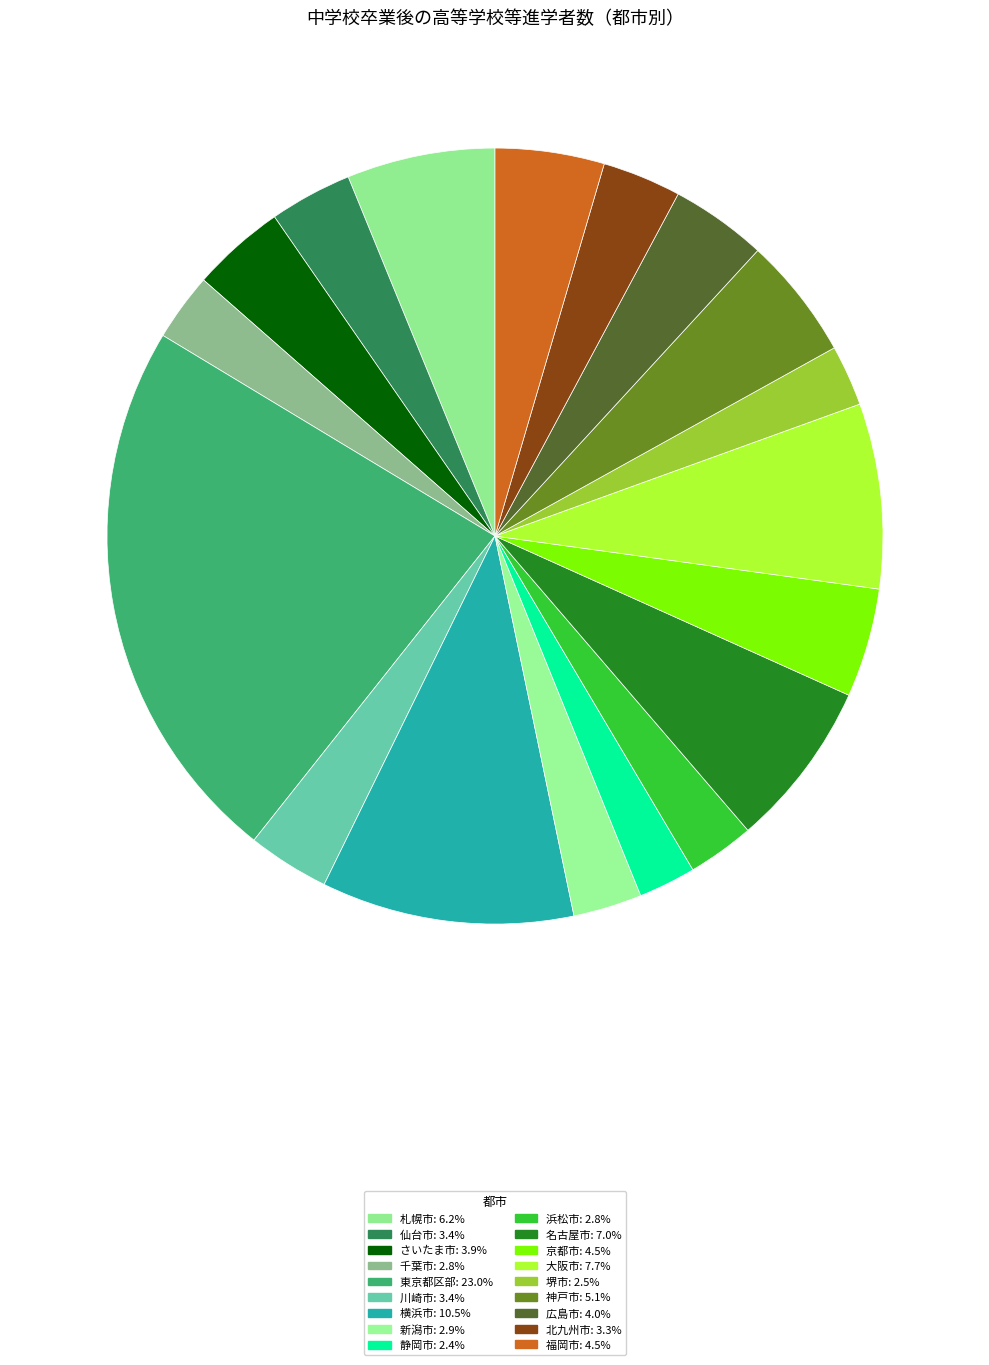

The 札幌市 slice represents 11% of the pie. True or false?

False